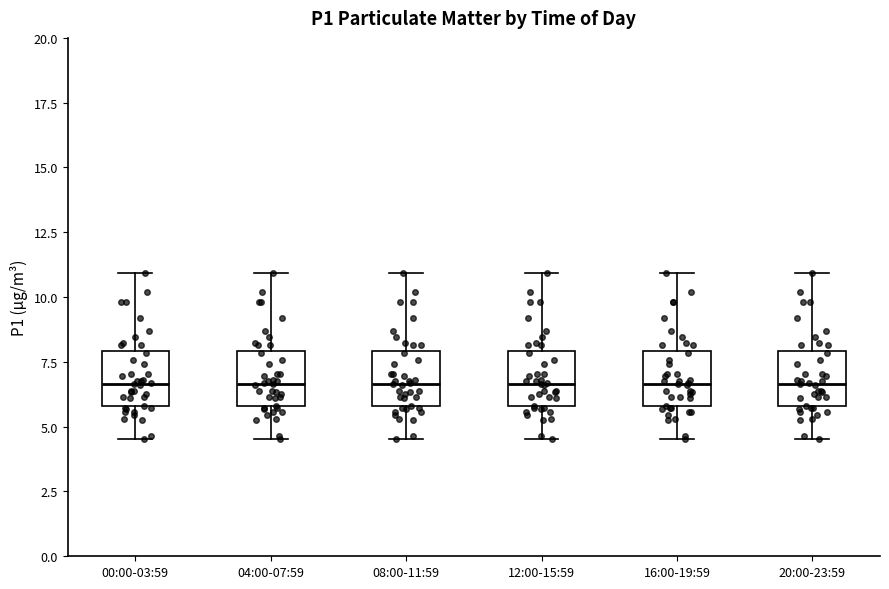

Reading left to right, transcribe this box plot: for each box, give where its median line is, the range the box spans, and where its two whiskers end, as read against the y-axis. The values are not printed on the chart, so give them approximately, as read against the axis.

00:00-03:59: median 6.5, box 6.0 to 8.0, whiskers 4.5 to 11.0
04:00-07:59: median 6.5, box 6.0 to 8.0, whiskers 4.5 to 11.0
08:00-11:59: median 6.5, box 6.0 to 8.0, whiskers 4.5 to 11.0
12:00-15:59: median 6.5, box 6.0 to 8.0, whiskers 4.5 to 11.0
16:00-19:59: median 6.5, box 6.0 to 8.0, whiskers 4.5 to 11.0
20:00-23:59: median 6.5, box 6.0 to 8.0, whiskers 4.5 to 11.0